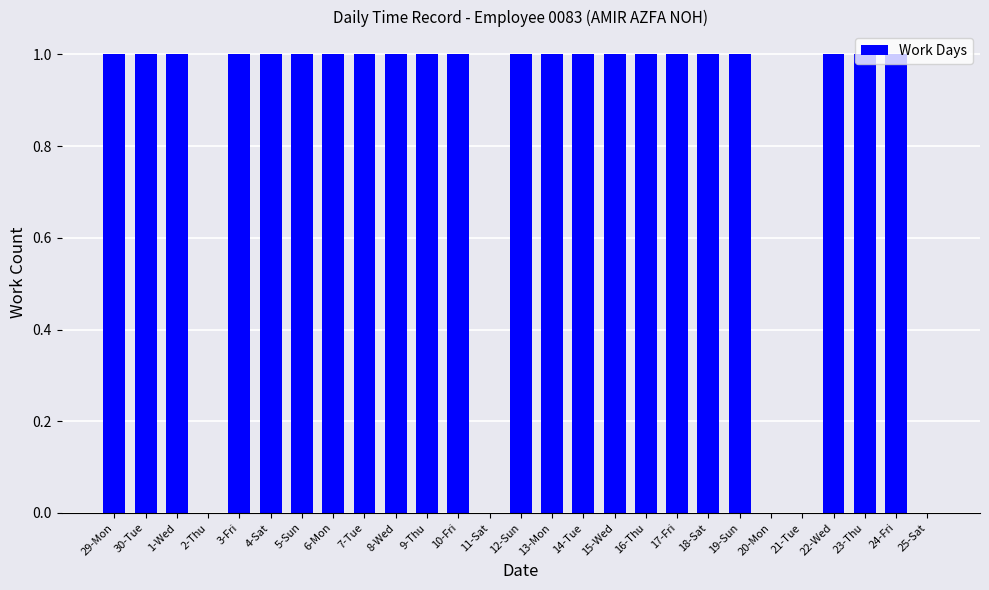

How many data points does each series have?

27